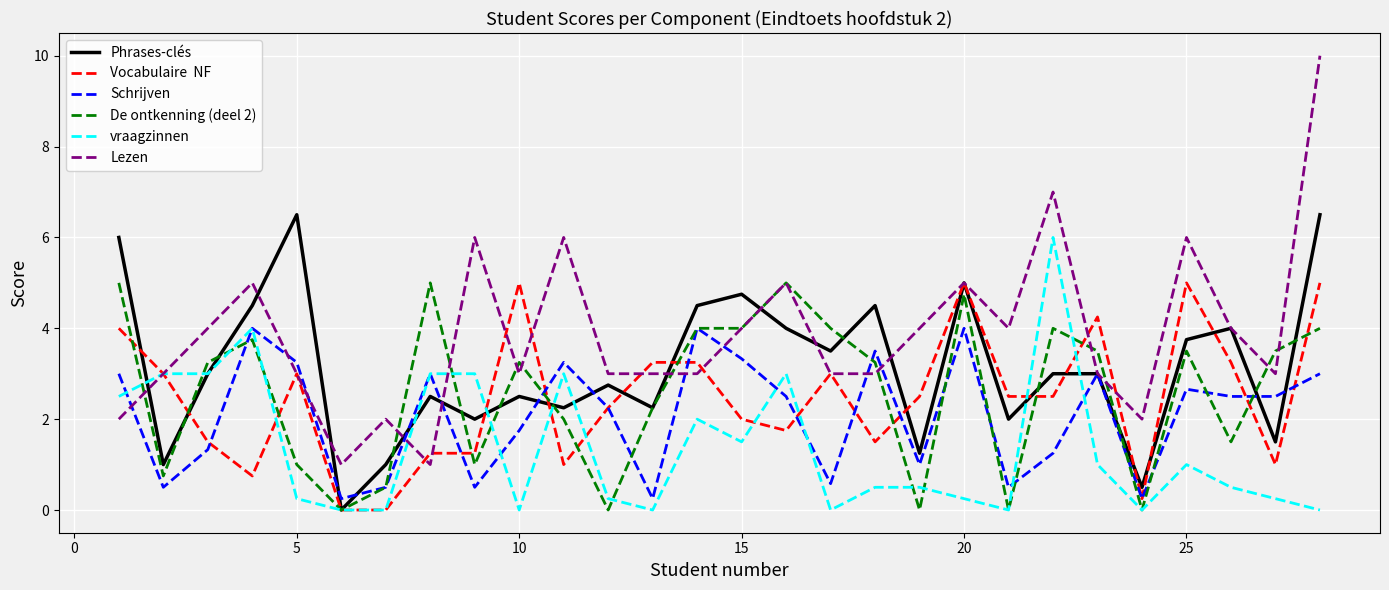

What is the maximum value shown in the chart?

10.0